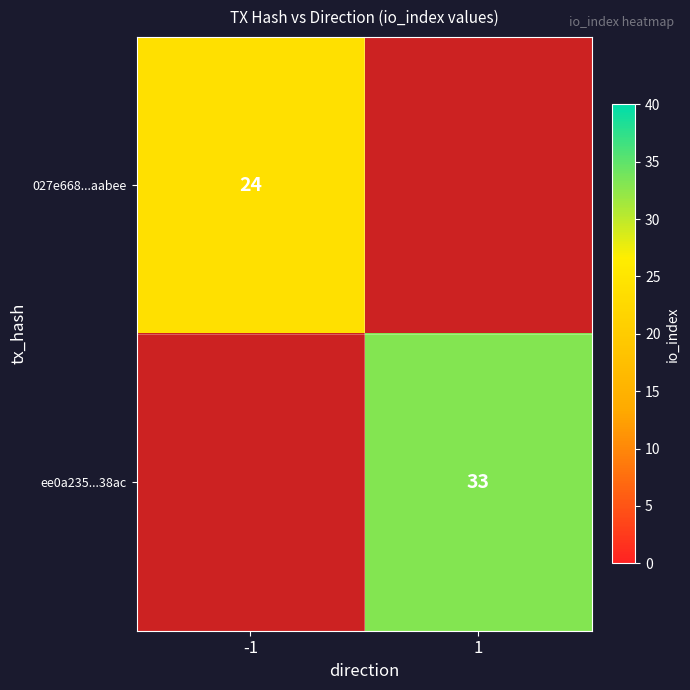

True or false: ee0a235...38ac has a value of 20 at 1.

False